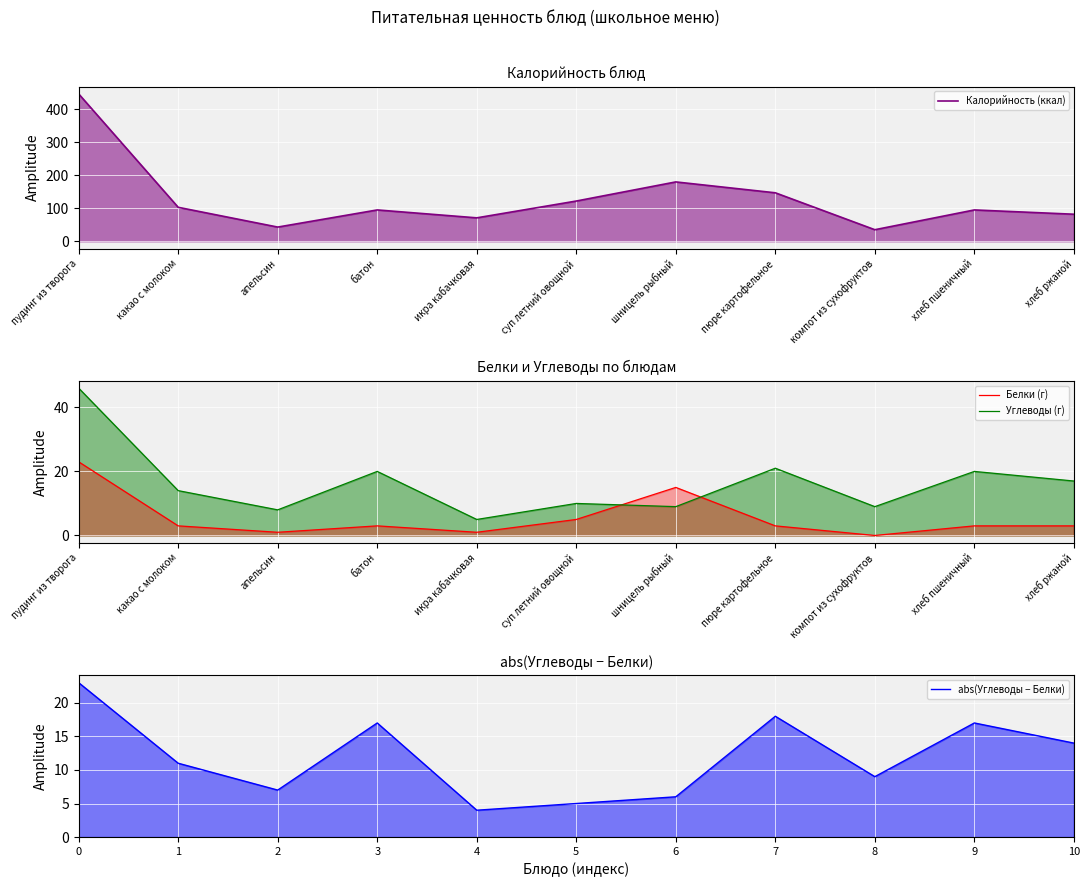

What is the difference between the maximum and minimum values in the Углеводы (г) series?

41